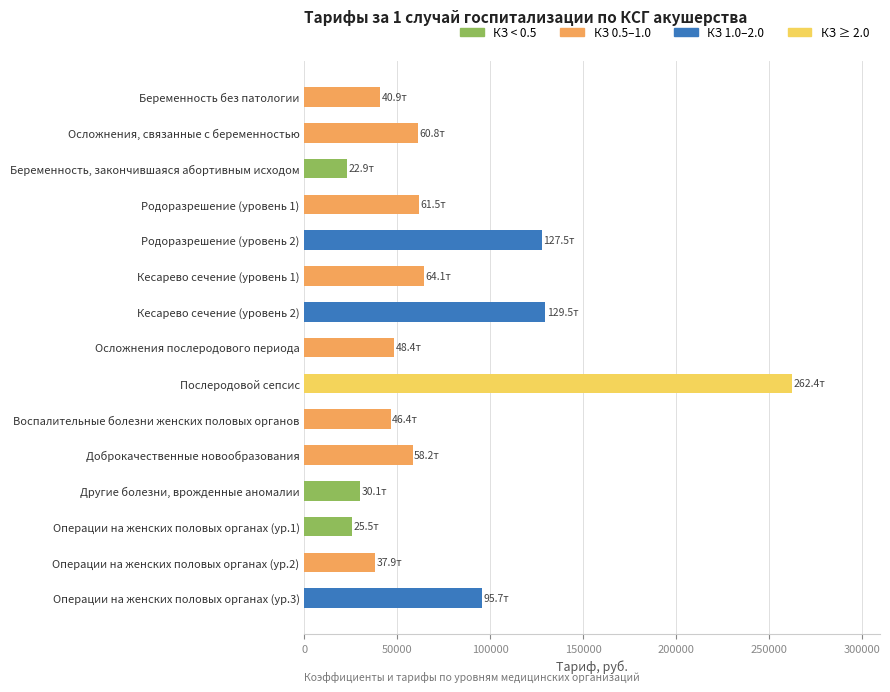

Read the value at Воспалительные болезни женских половых органов.

46439.2